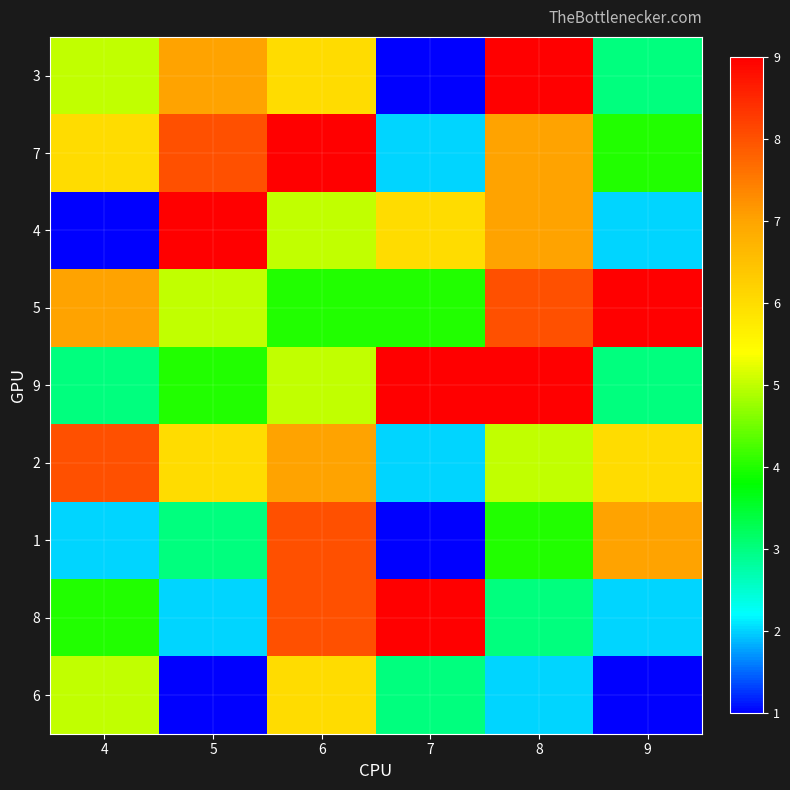

What is the spread (max minus min) of values at 4?

7